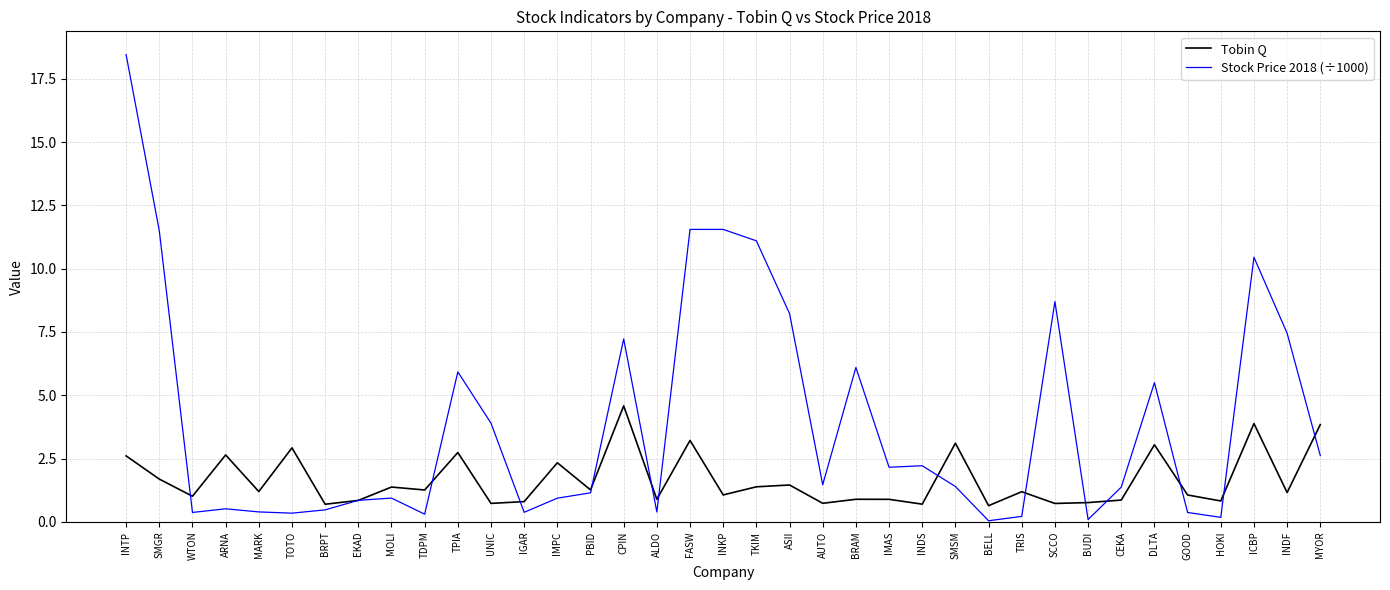

What is the difference between the highest and lowest values at ASII?

6.8